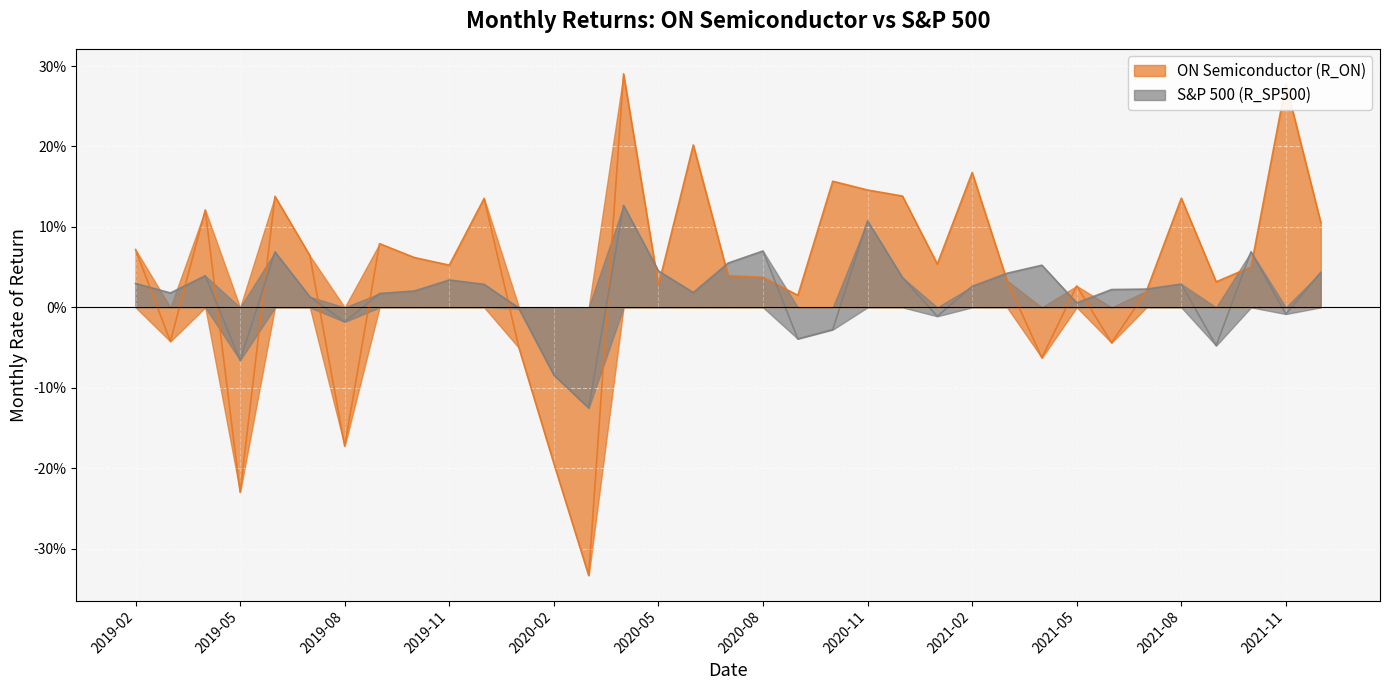

Where does the S&P 500 (R_SP500) series first go above 0?

2019-02